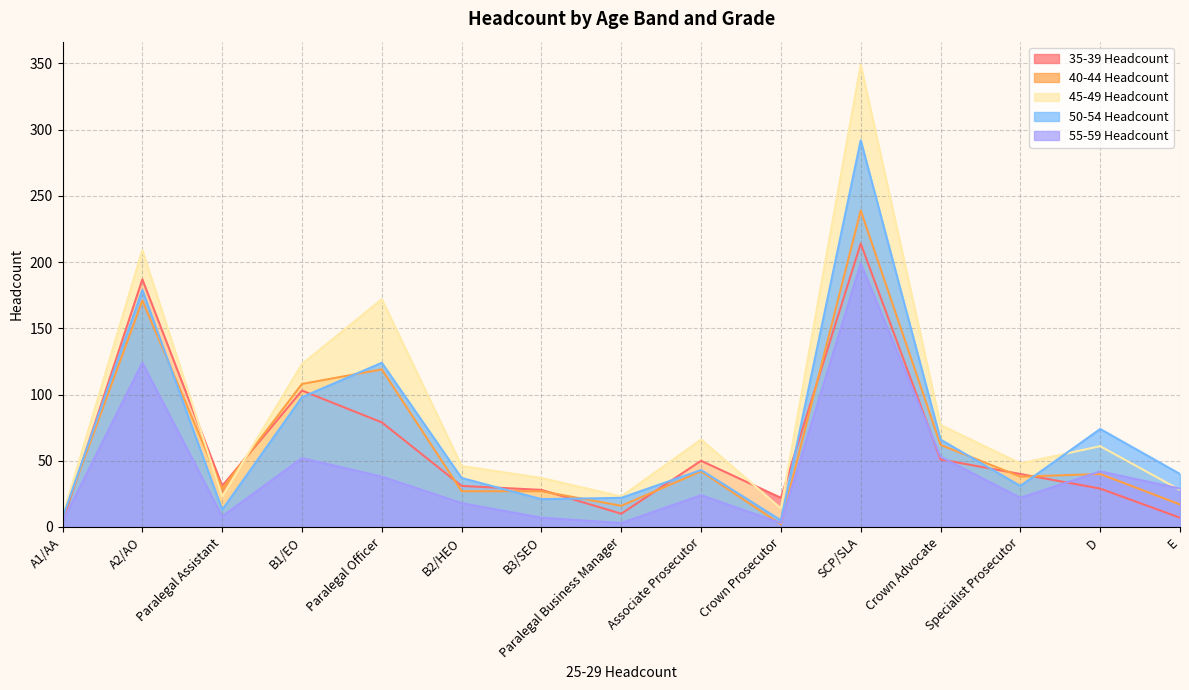

At which category does 35-39 Headcount reach its first local peak?

A2/AO